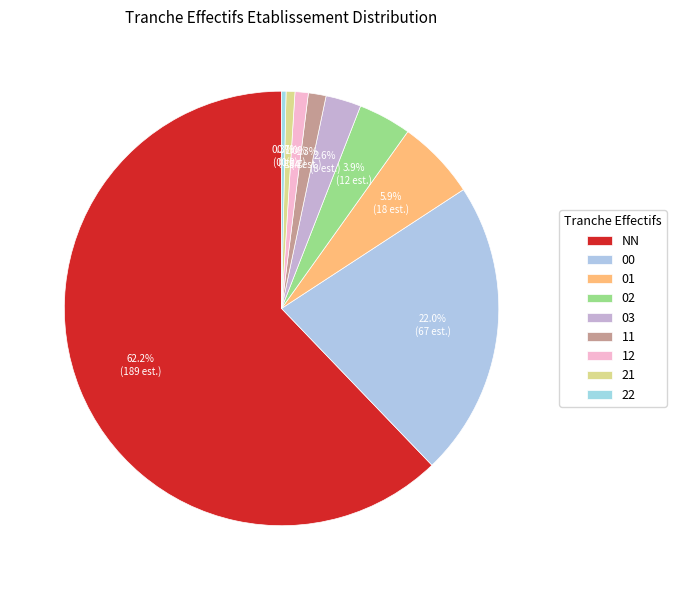

Rank the categories by value from lowest to highest.

22, 21, 12, 11, 03, 02, 01, 00, NN